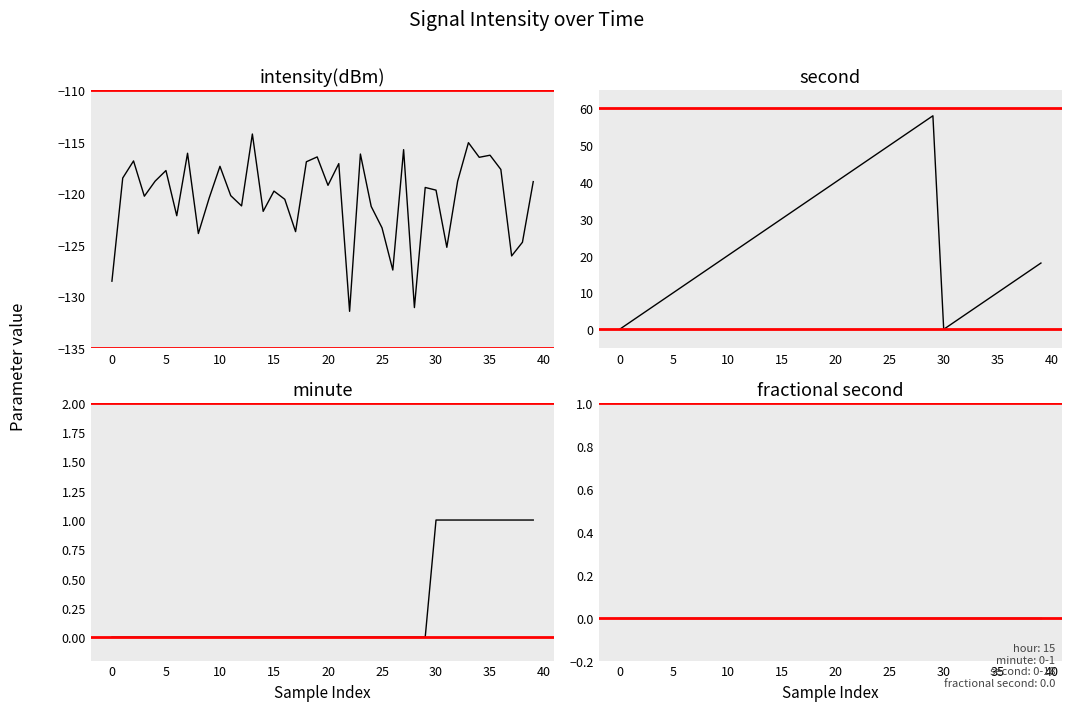

Is this an area chart (filled region under the line)?

No